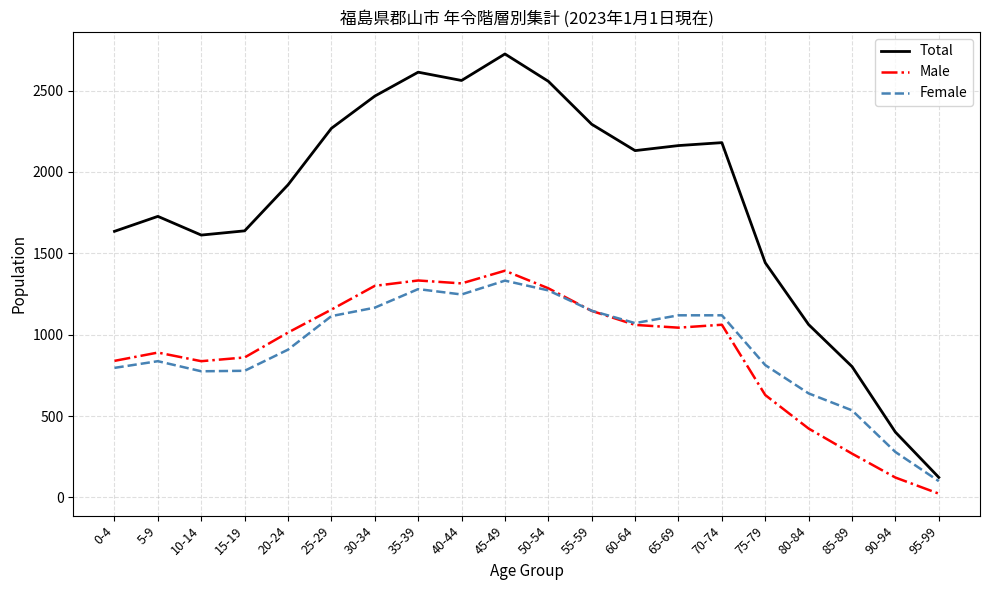

At how many categories does at least one series exceed 1342?

16